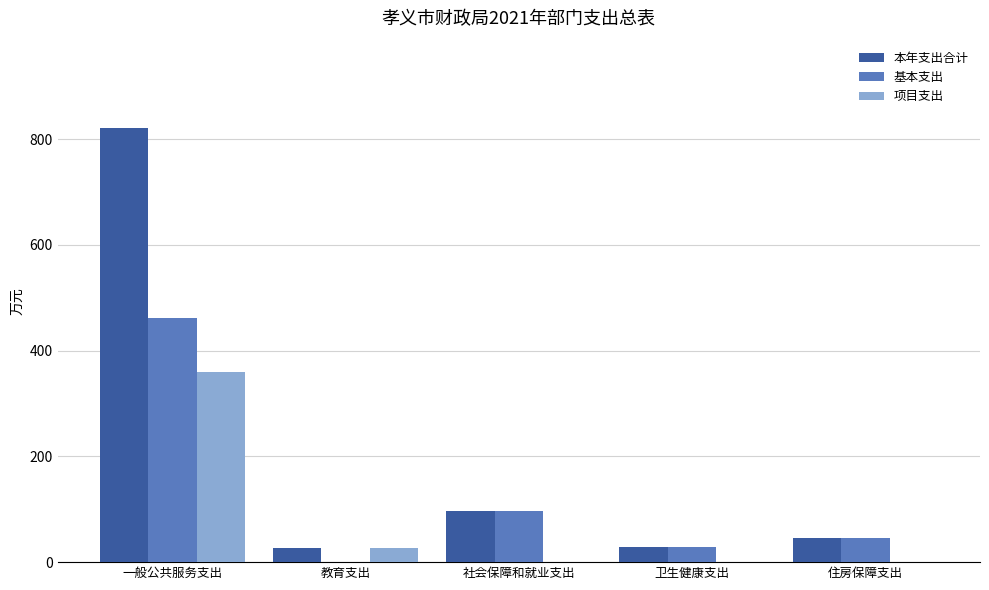

What is the sum of all 本年支出合计 values?

1020.1